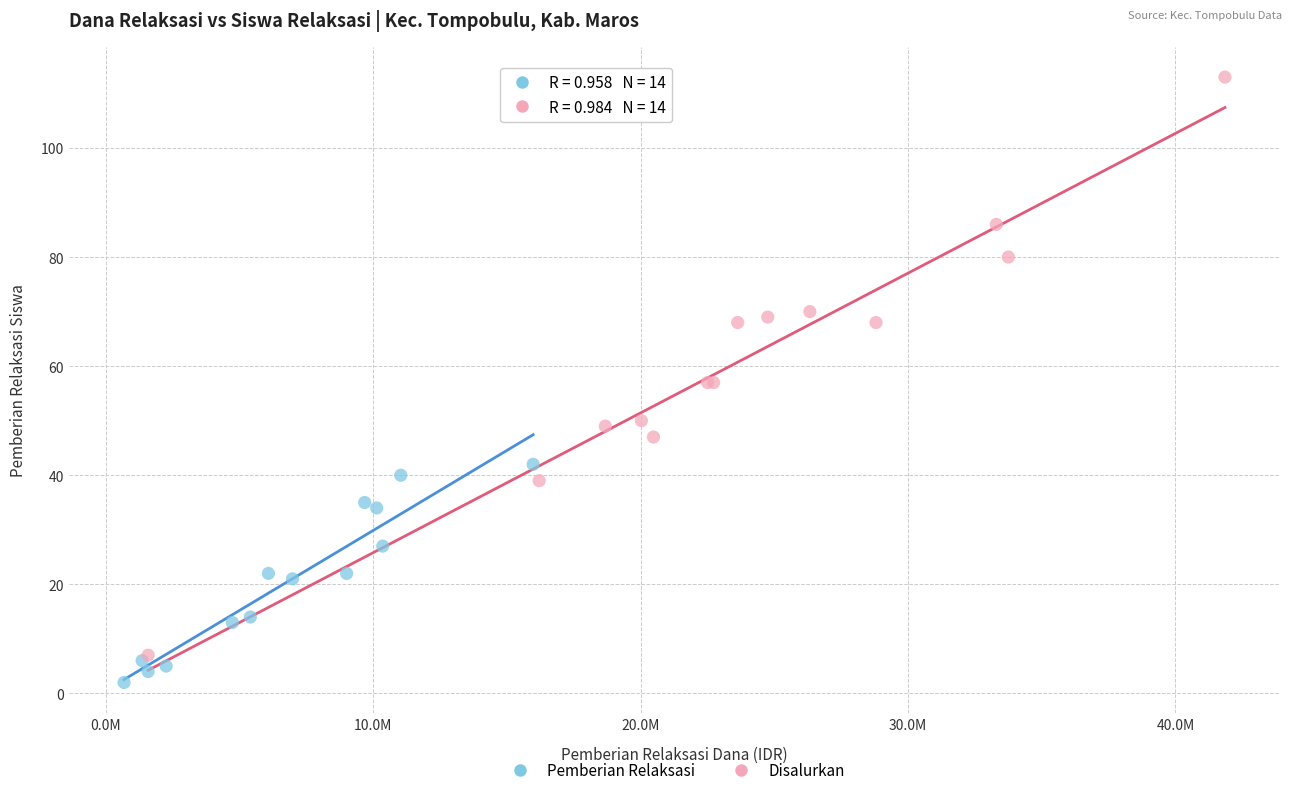

Which series has the widest spread of Y values?

Disalurkan